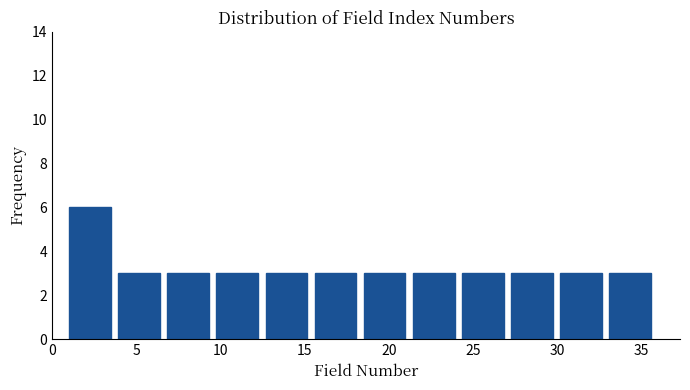

Reading left to right, transcribe this chart: for each bar, give the range it covers on the x-axis and its height. Neither the bar edges nor the heights are printed on the chart, so give them approximately, as read against the axes.

1.0 to 4.0: 6
4.0 to 7.0: 3
7.0 to 10.0: 3
10.0 to 12.5: 3
12.5 to 15.5: 3
15.5 to 18.5: 3
18.5 to 21.5: 3
21.5 to 24.5: 3
24.5 to 27.5: 3
27.5 to 30.0: 3
30.0 to 33.0: 3
33.0 to 36.0: 3